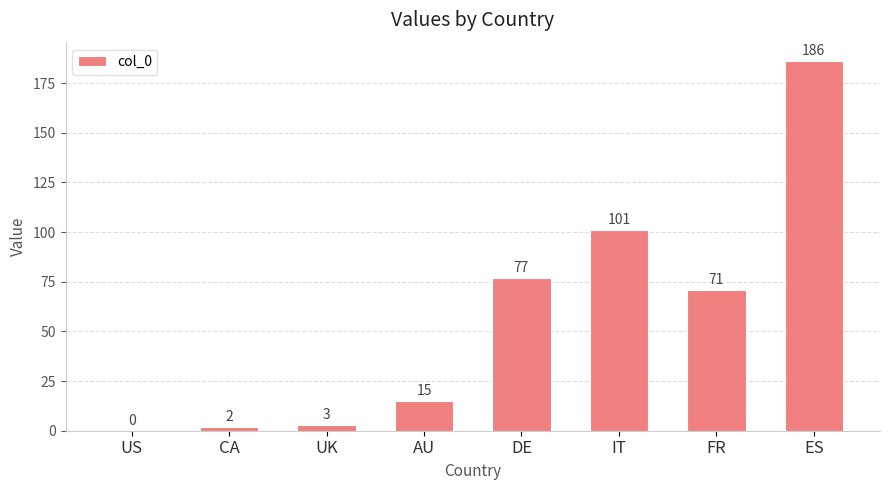

How many distinct data groups are displayed?

1